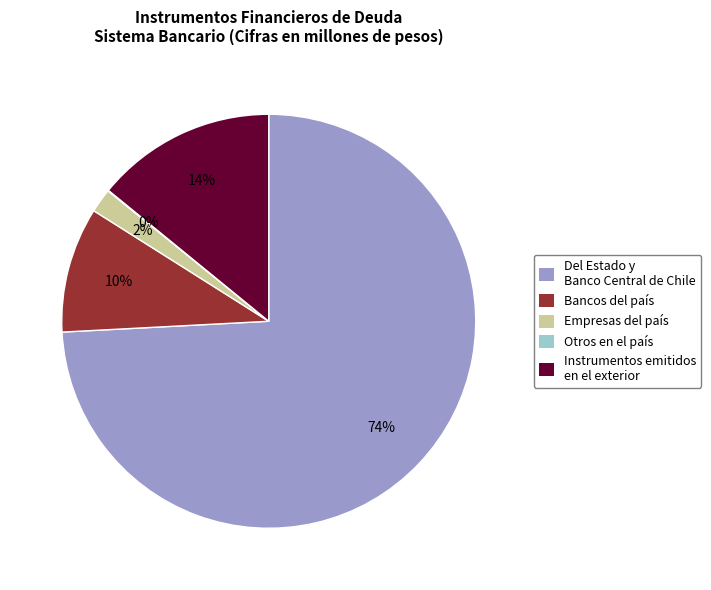

Does any single category account for the majority?

Yes